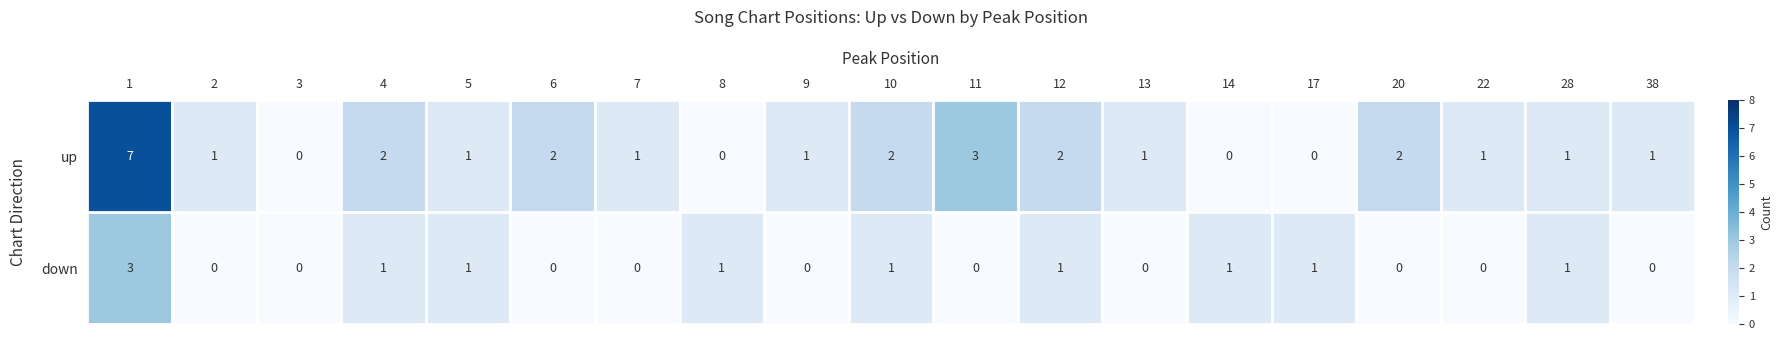

What is the greatest value displayed?

7